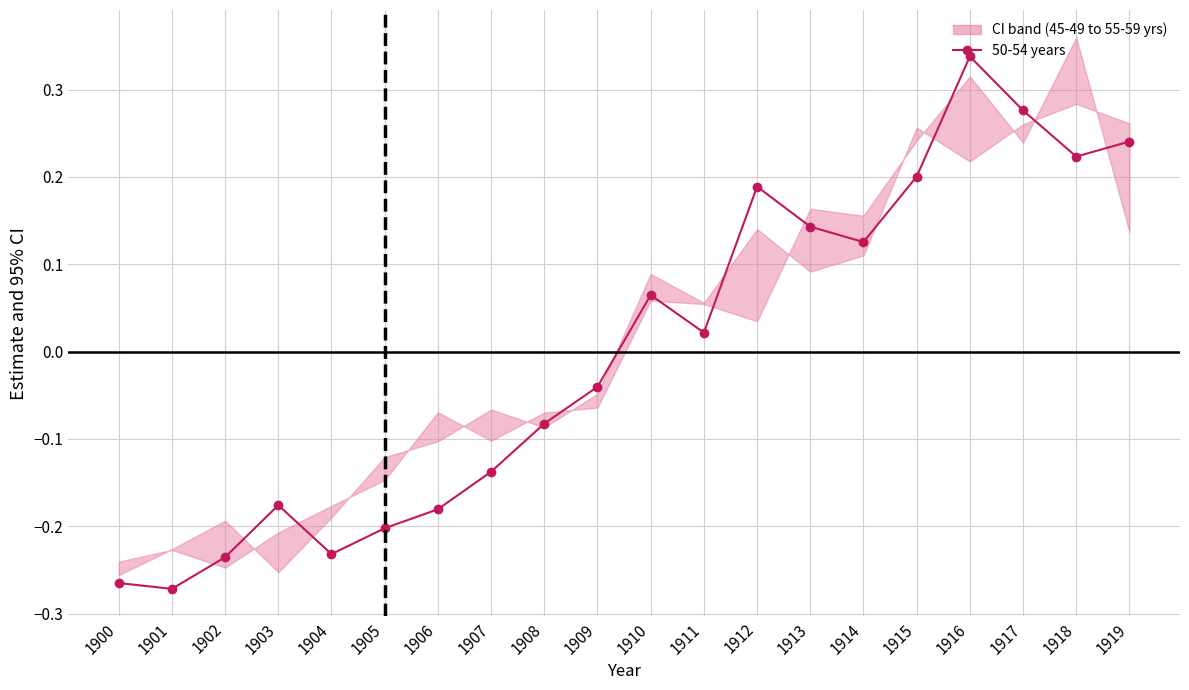

Is it true that the value at 1904 is -0.1?

False